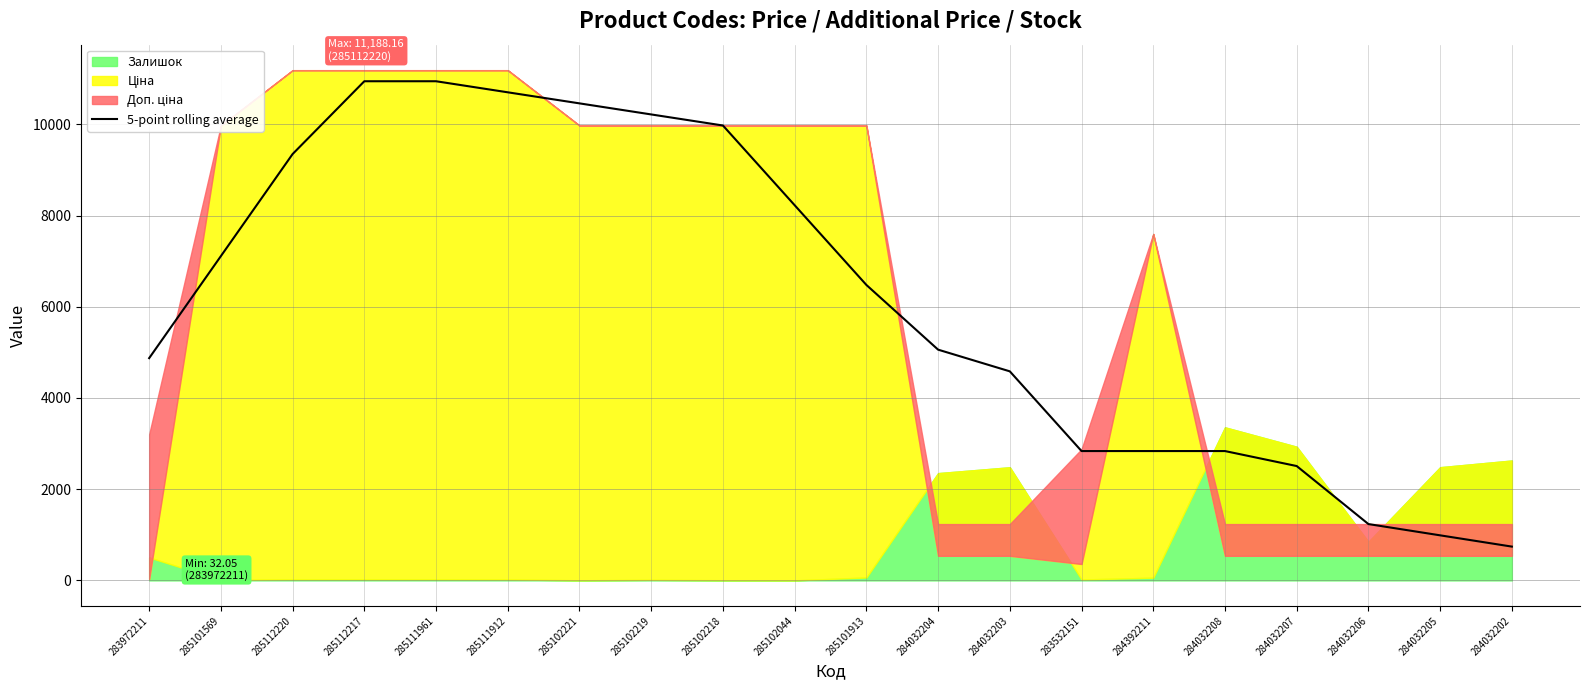

Reading right to left, what are all the values shown in this chart?

741.2	988.3	1235.4	2507.6	2836.3	2836.3	2836.3	4584.2	5059.9	6479.1	8227.1	9975.0	10217.6	10460.3	10702.9	10945.5	10945.5	9348.9	7111.3	4873.6